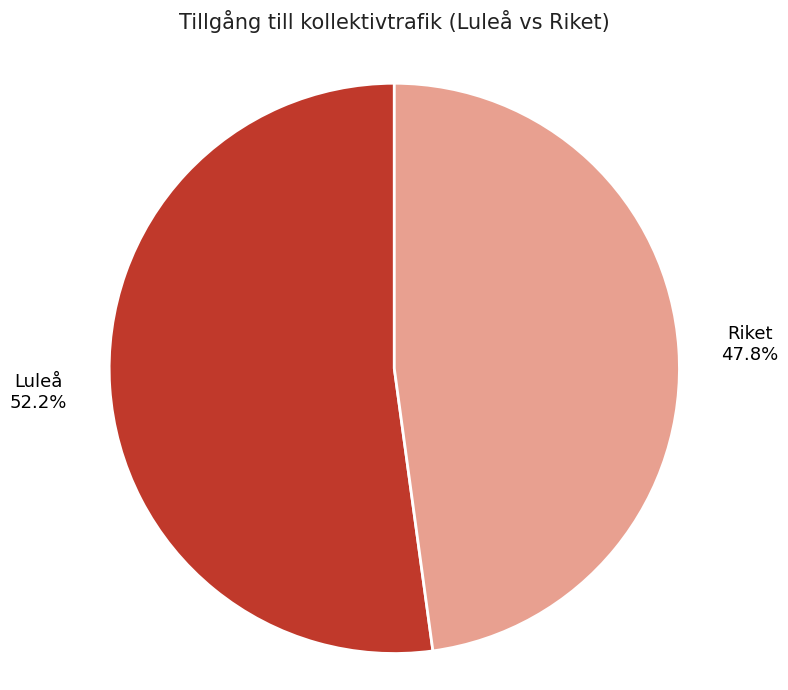

Do Riket and Luleå together represent more than half of the pie?

Yes